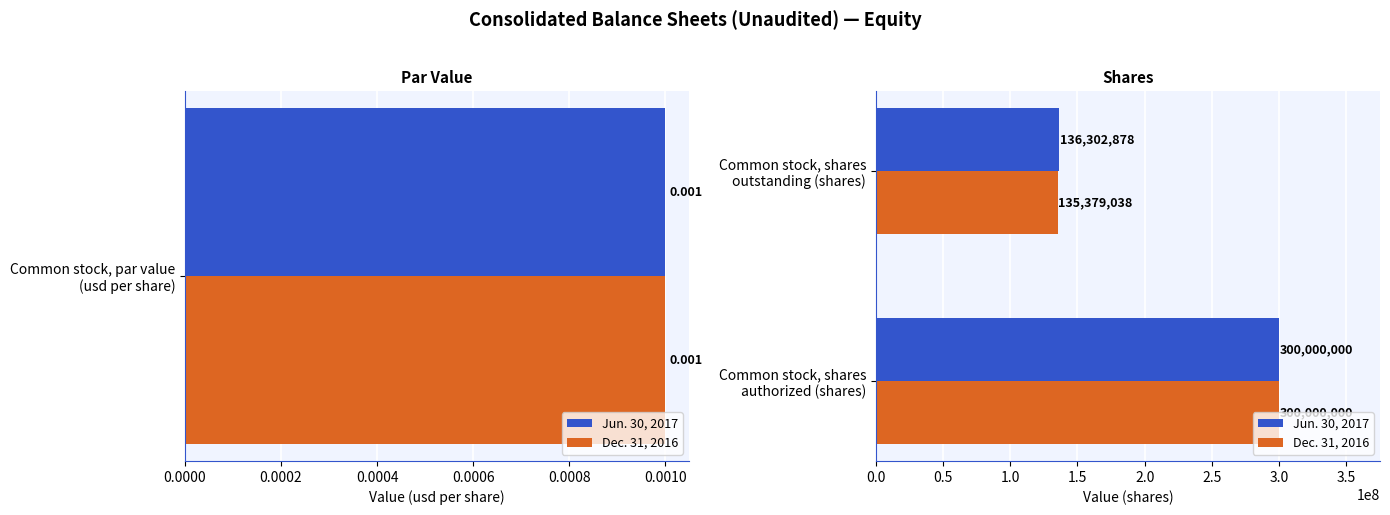

What is the value of the Dec. 31, 2016 bar at the 1st from the left?

300000000